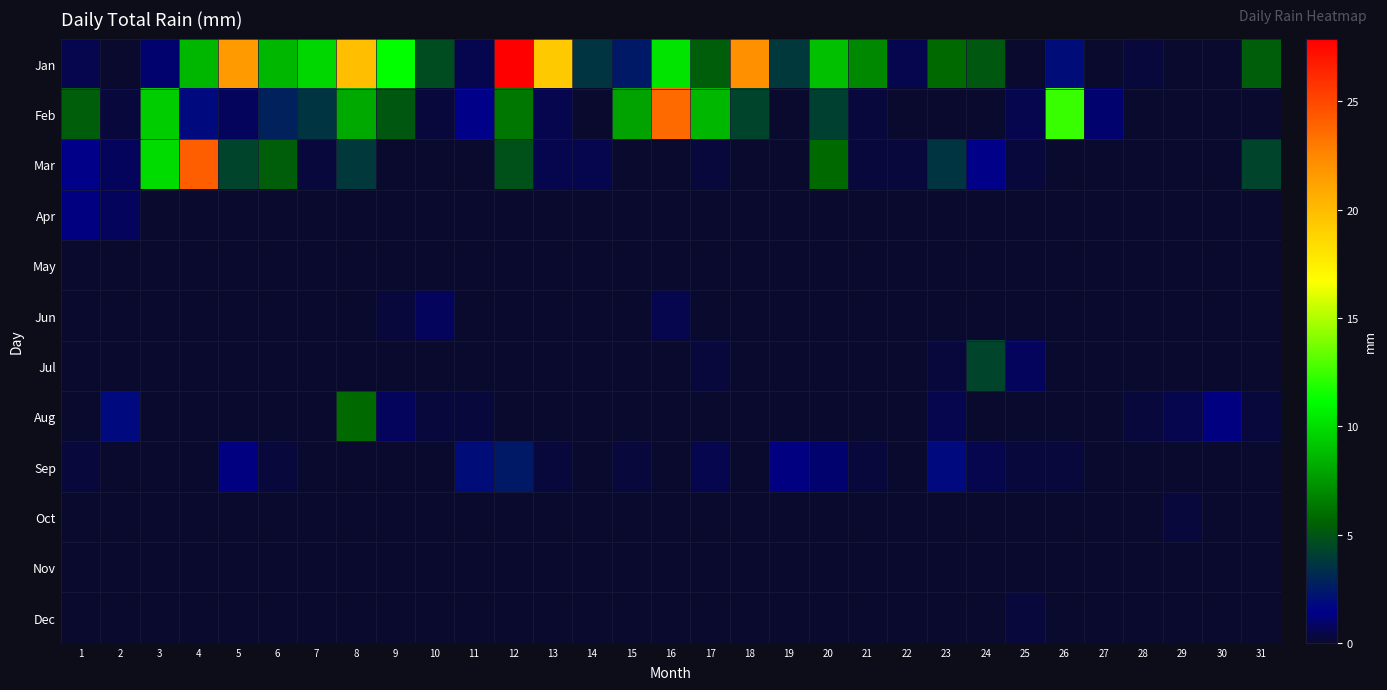

At how many categories does at least one series exceed 7?

15